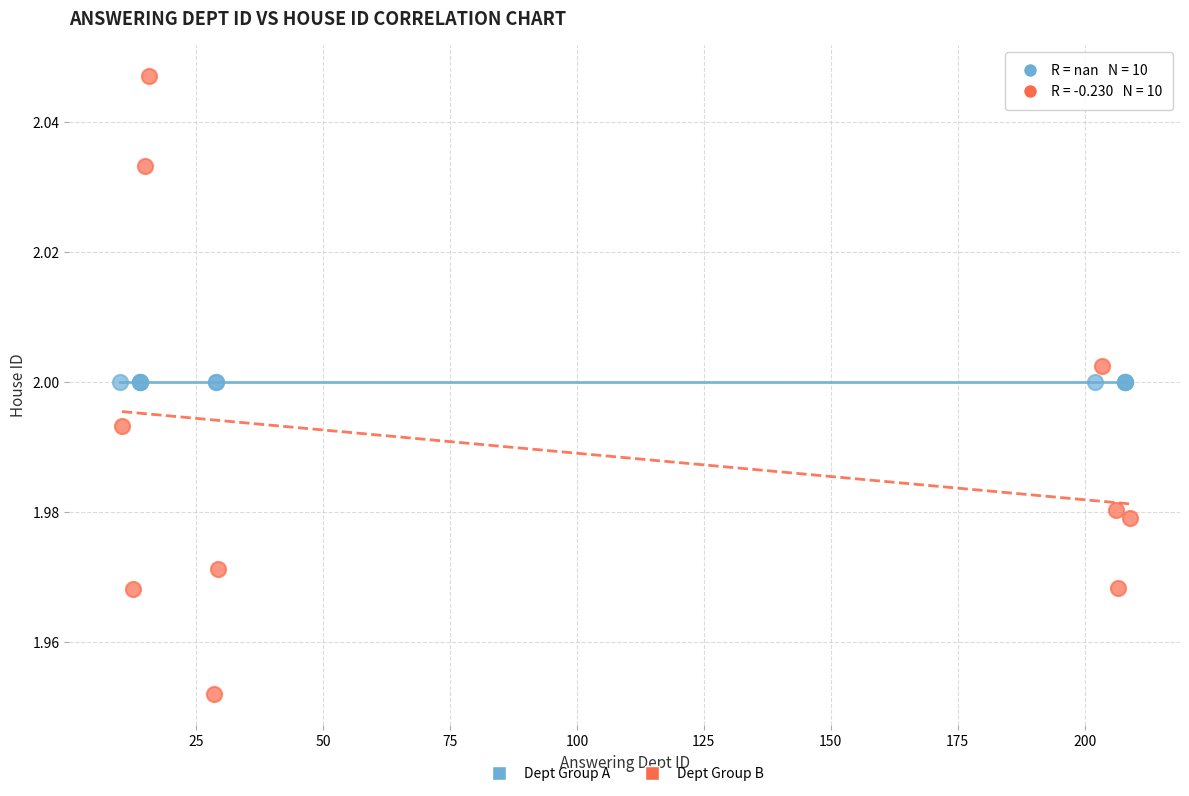

Which series reaches the minimum Y coordinate?

Dept Group B